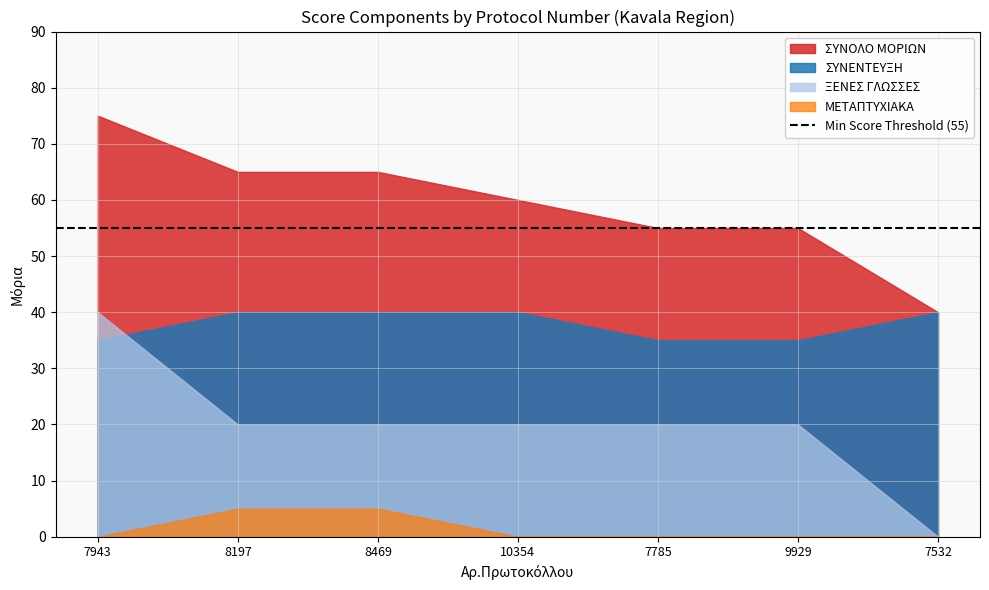

At which category is the sum across all series the highest?

7943